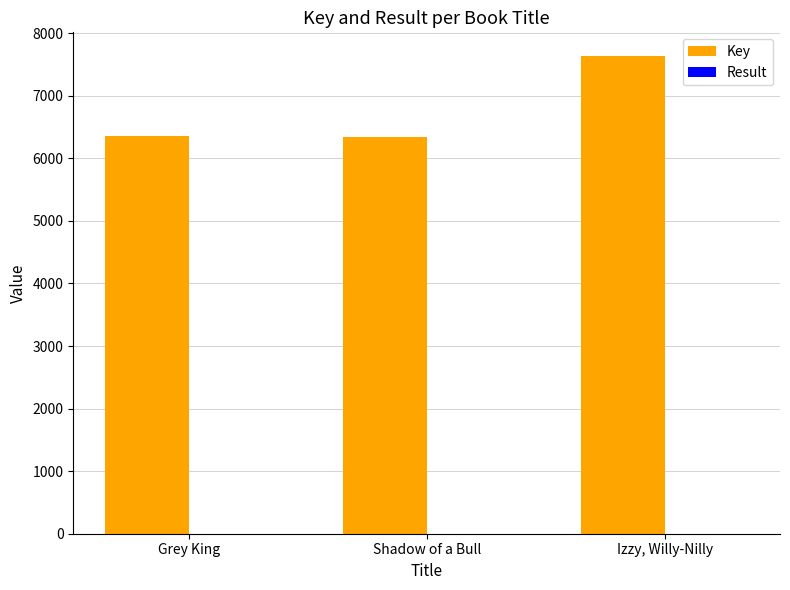

What is the sum of all Key values?

20332